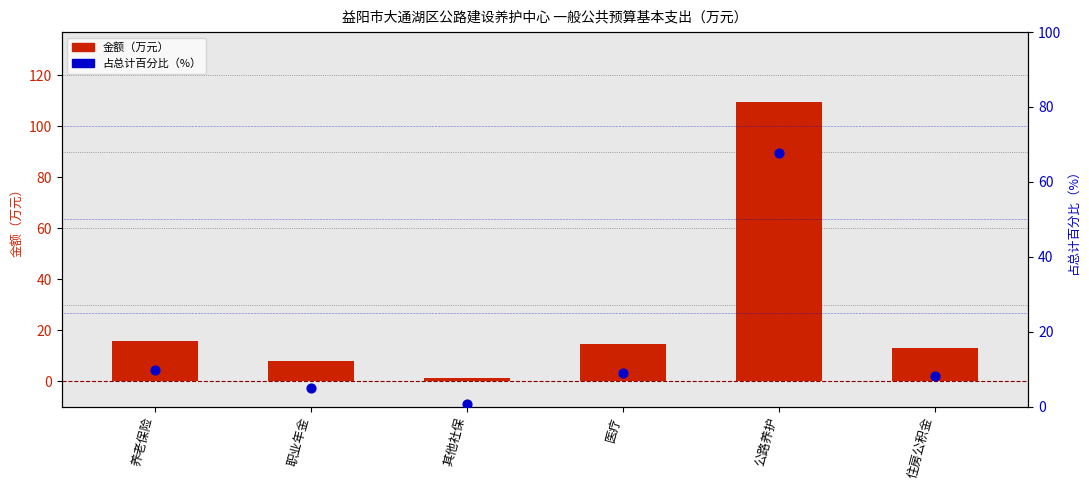

Which series reaches the minimum Y coordinate?

占总计百分比（%）